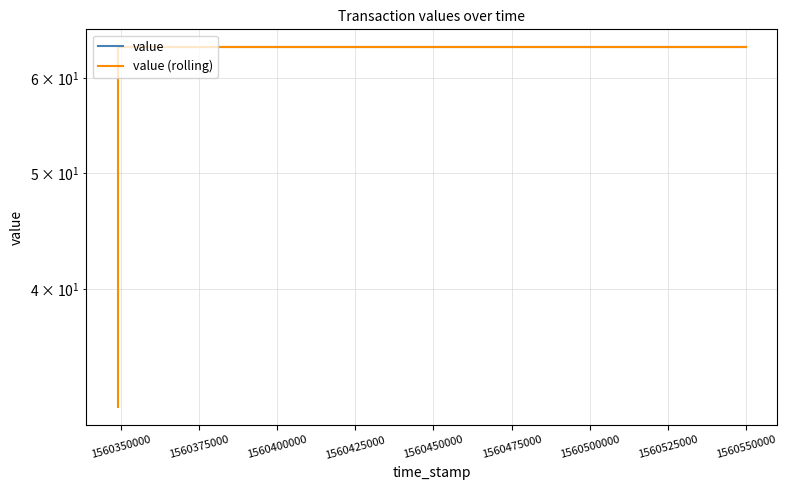

What is the sum of the value (rolling) values at 1560400000 and 1560350000?

127.4